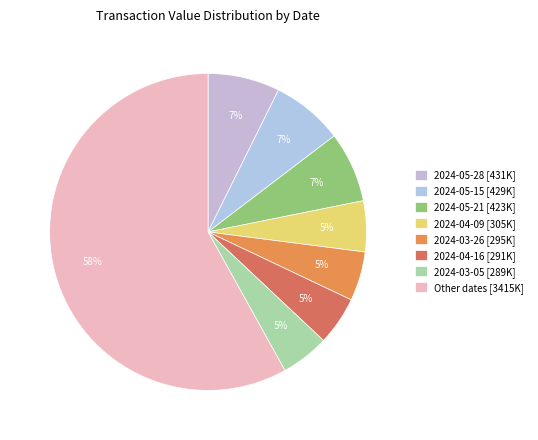

How many slices are in this pie chart?

8